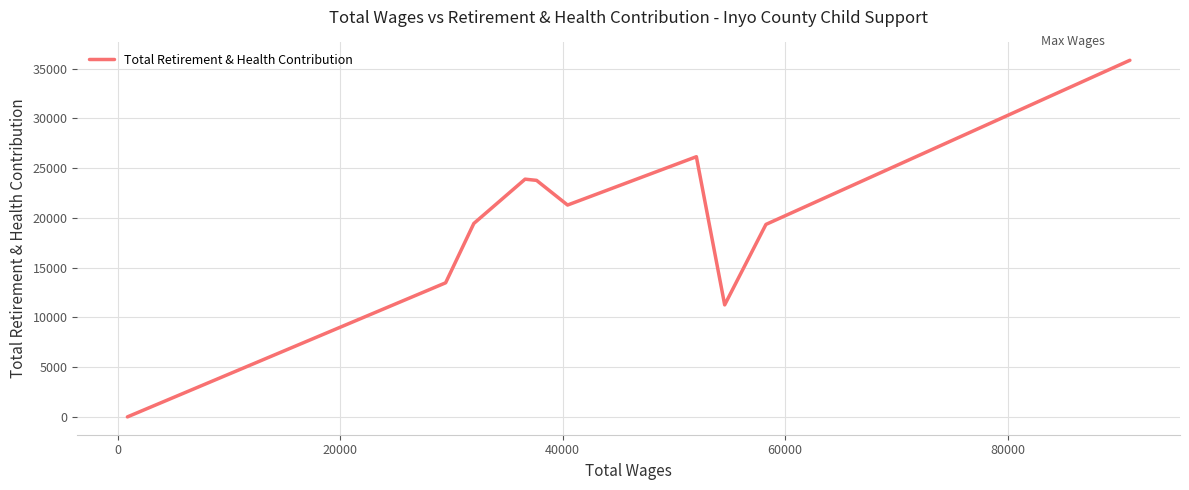

How many values are below 21291?

5